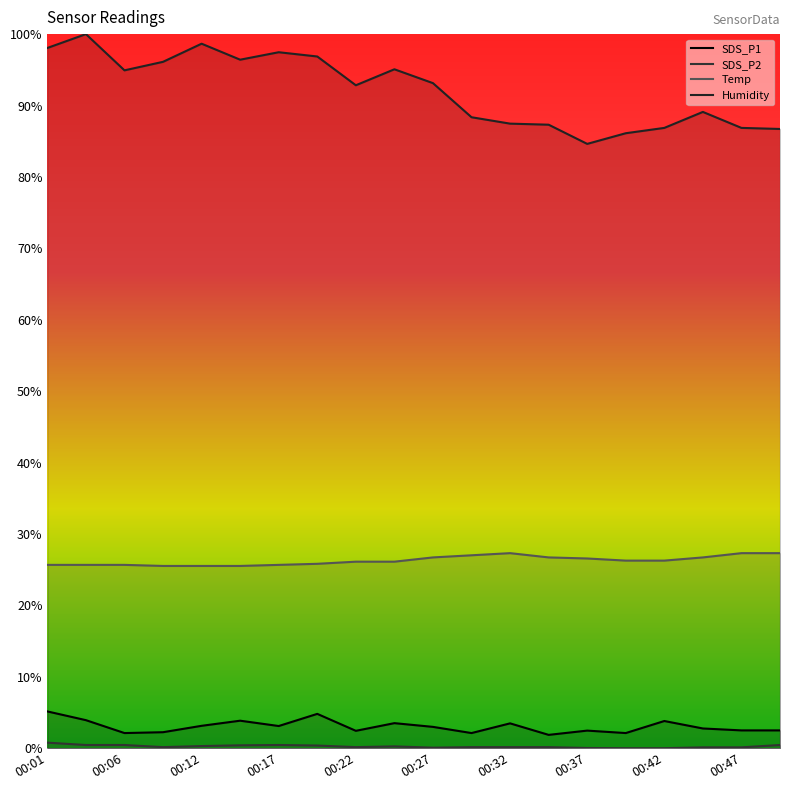

Which label corresponds to the largest value in the chart?

00:04